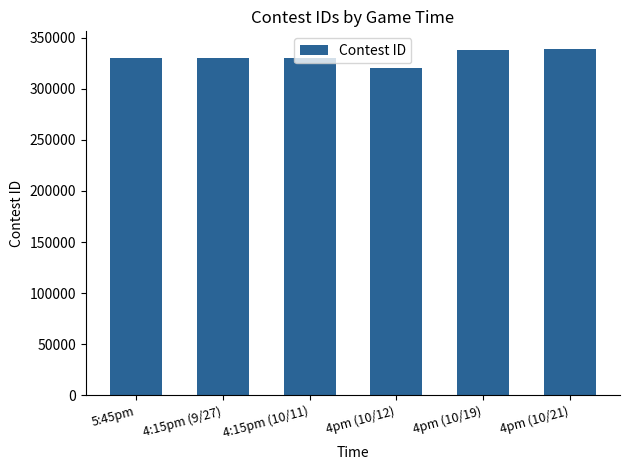

Are the bars grouped side by side (vs. stacked)?

No